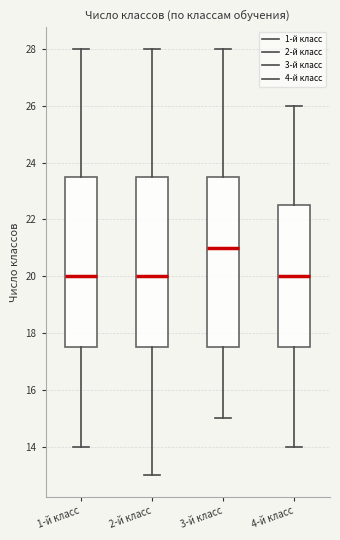

Reading left to right, transcribe this box plot: for each box, give where its median line is, the range the box spans, and where its two whiskers end, as read against the y-axis. The values are not printed on the chart, so give them approximately, as read against the axis.

1-й класс: median 20.0, box 17.6 to 23.6, whiskers 14.0 to 28.0
2-й класс: median 20.0, box 17.6 to 23.6, whiskers 13.0 to 28.0
3-й класс: median 21.0, box 17.6 to 23.6, whiskers 15.0 to 28.0
4-й класс: median 20.0, box 17.6 to 22.6, whiskers 14.0 to 26.0